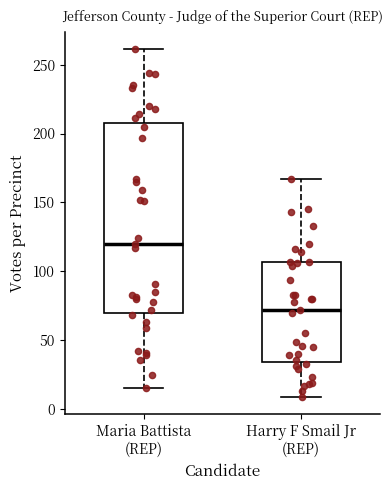

Reading left to right, read every box against the y-axis: the position of its median line, the range the box covers, and the ends of its whiskers. The values are not printed on the chart, so give them approximately, as read against the axis.

Maria Battista (REP): median 120, box 70 to 210, whiskers 15 to 260
Harry F Smail Jr (REP): median 70, box 35 to 105, whiskers 10 to 165